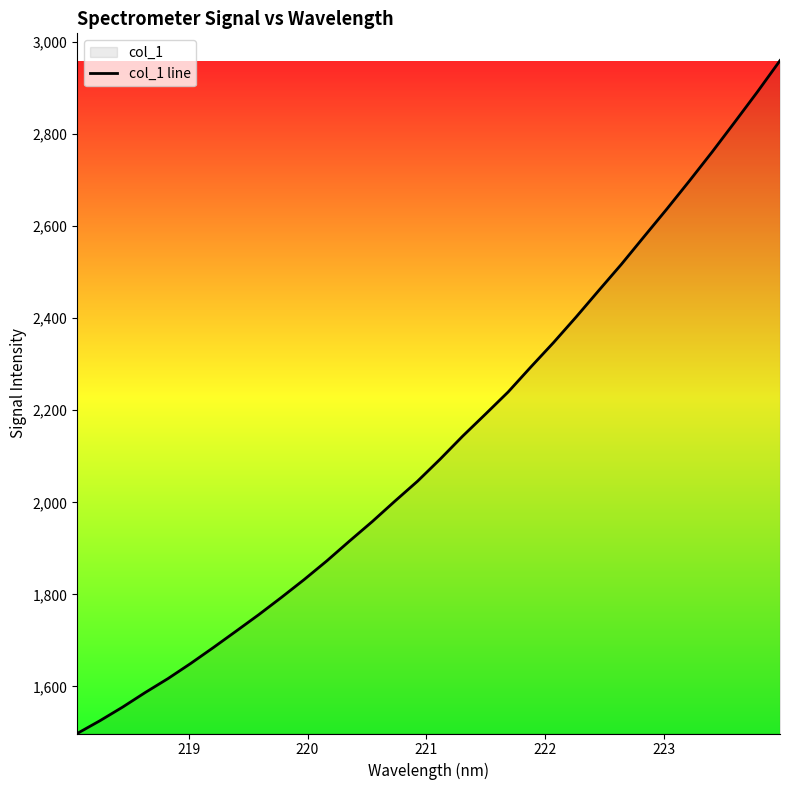

What is the smallest value displayed?

1497.7